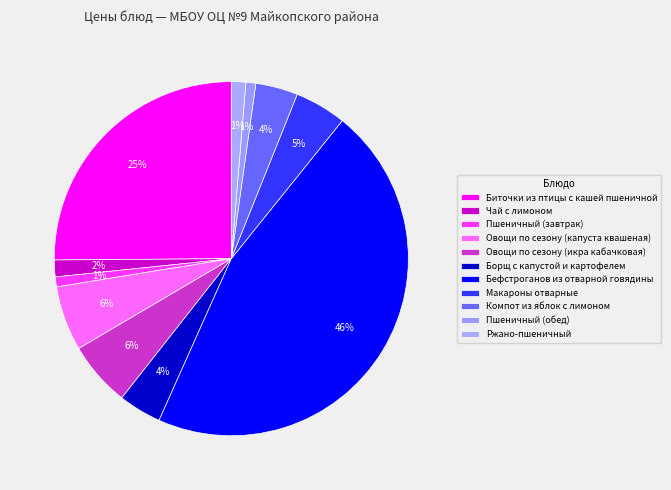

What is the largest slice in the pie chart?

Бефстроганов из отварной говядины